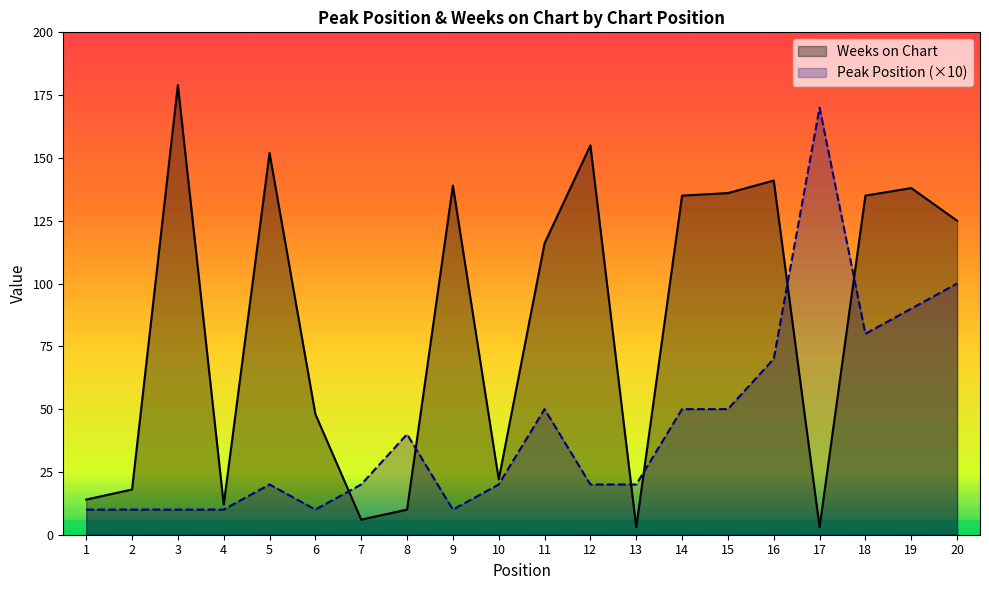

What is the value of the Peak Position point at the 14th from the left?

50